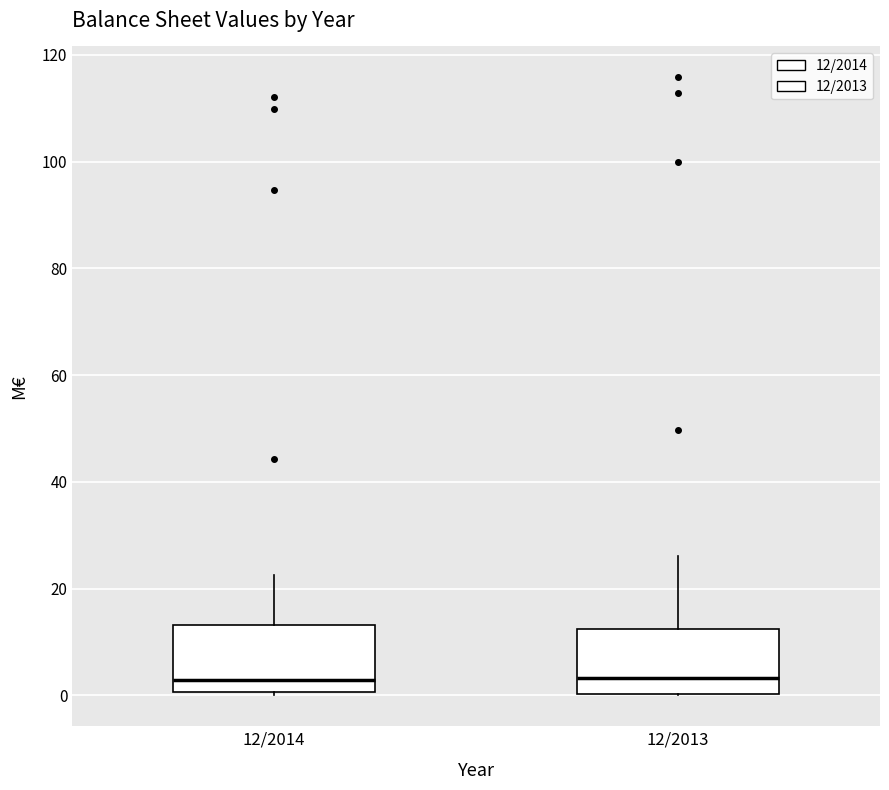

Where does the upper whisker of the box for 12/2014 end on the y-axis? The values are not printed on the chart, so give them approximately, as read against the axis.

22